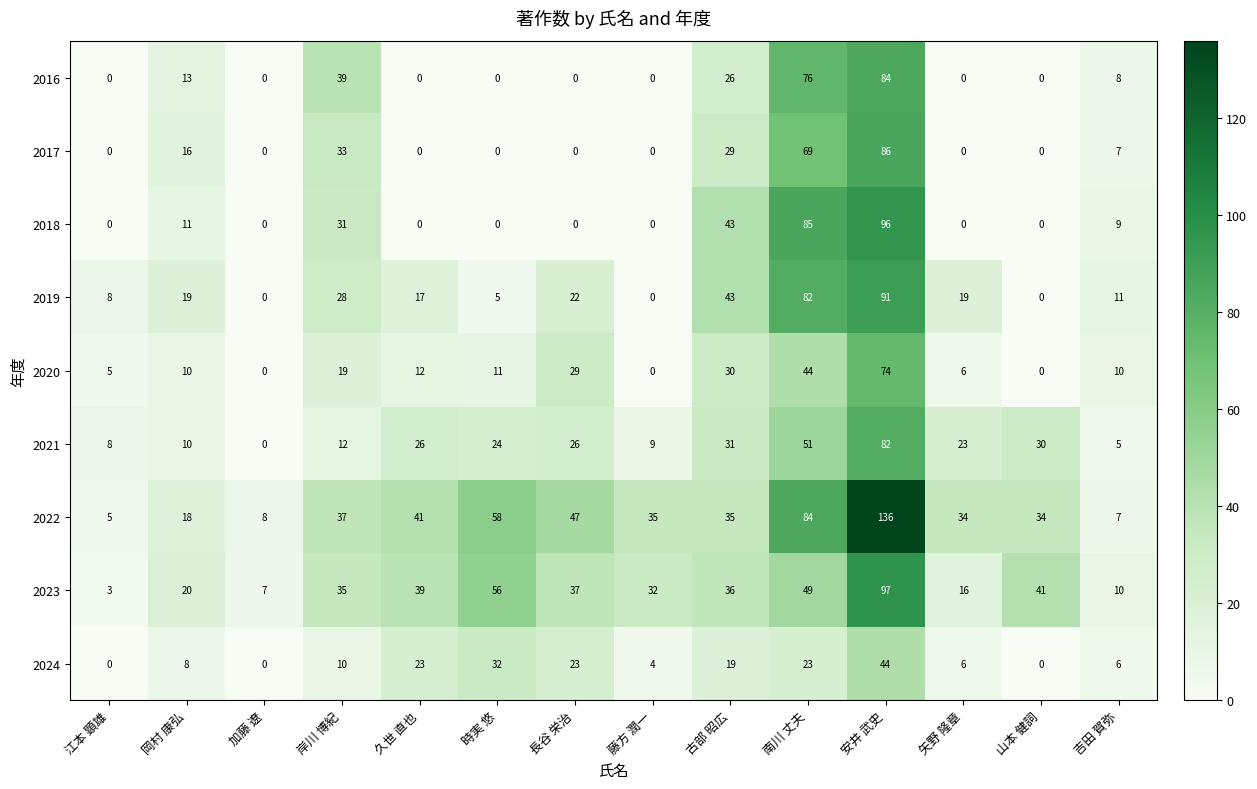

What is the sum of the 2018 values at 安井 武史 and 岸川 博紀?

127